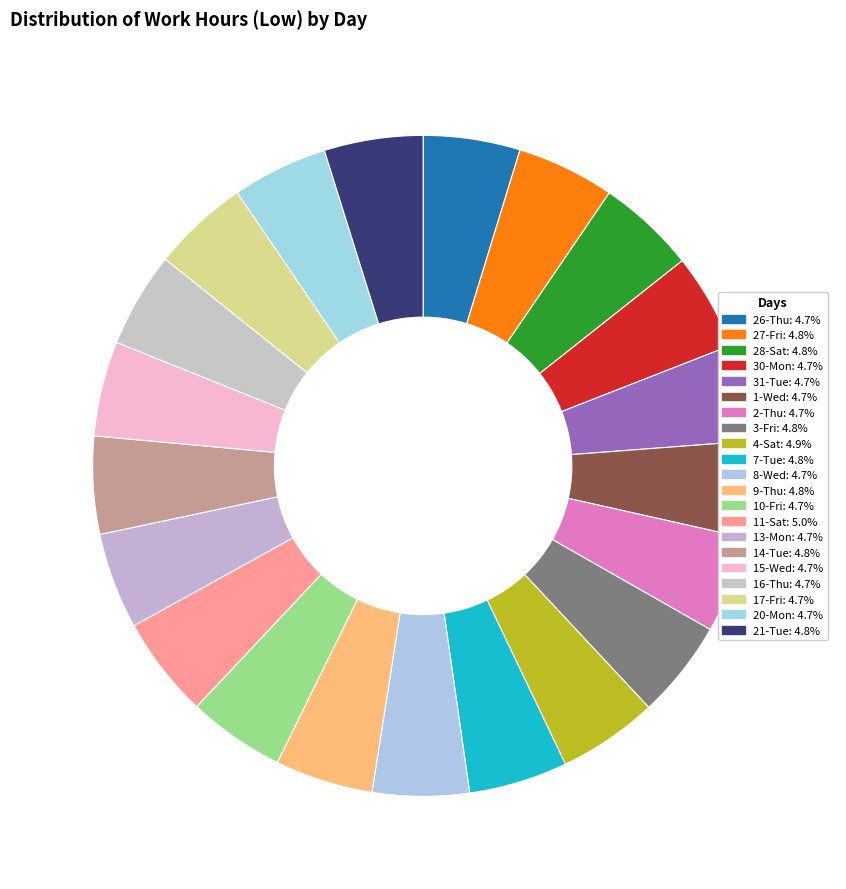

Between 15-Wed and 31-Tue, which is larger?

31-Tue